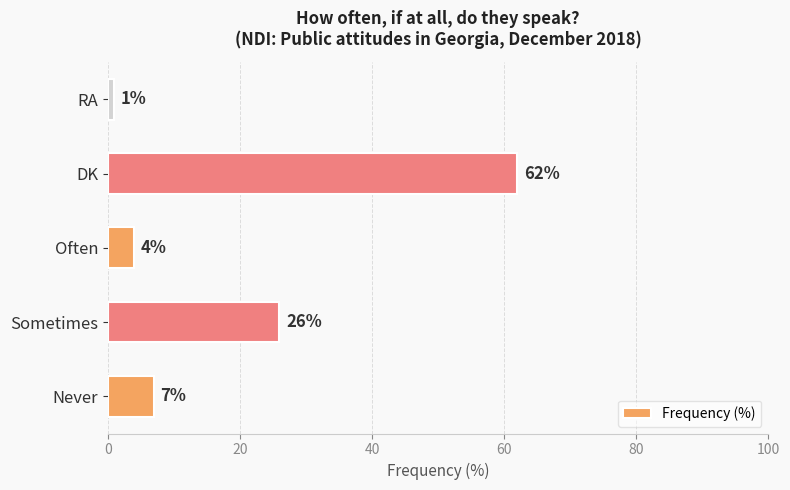

Rank the categories by value from highest to lowest.

DK, Sometimes, Never, Often, RA